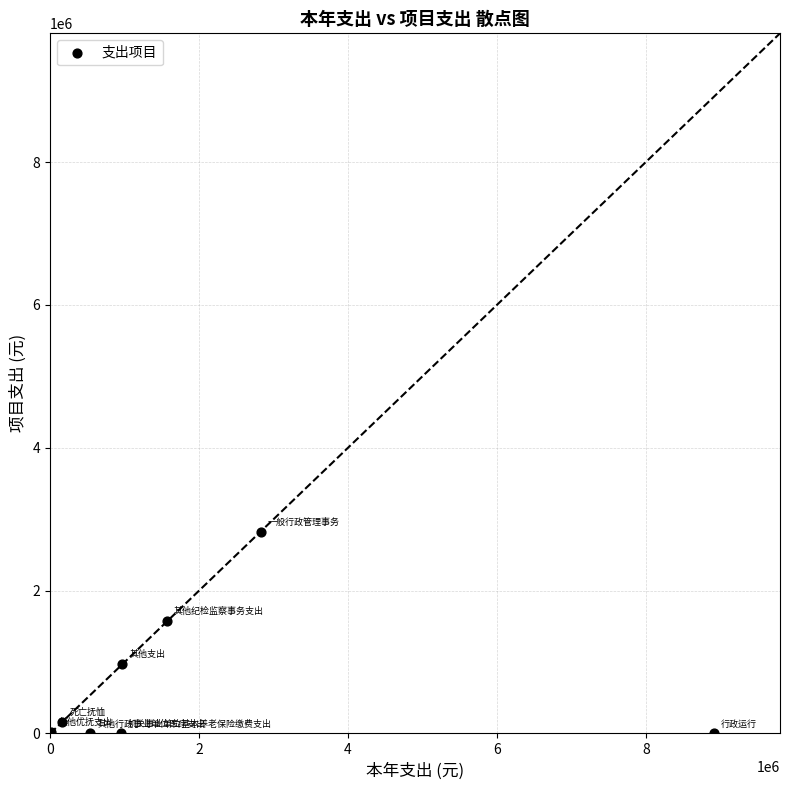

What is the range of X values (max minus min)?

8894794.9